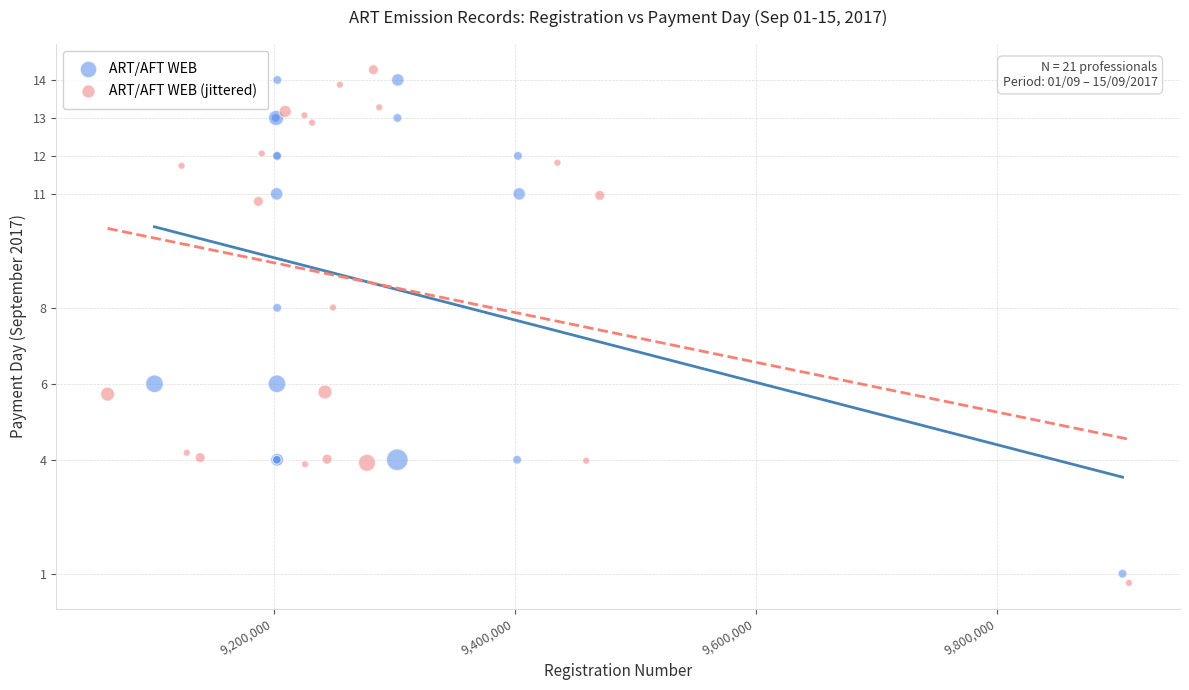

Which series has the widest spread of Y values?

ART/AFT WEB (jittered)